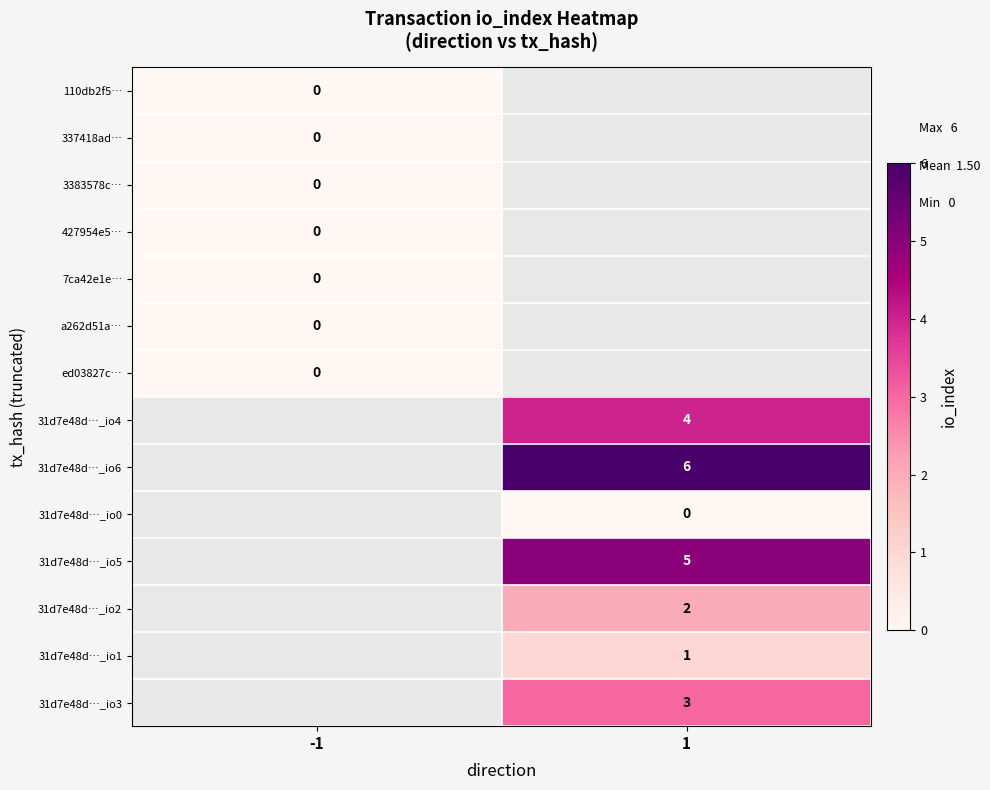

Is the value of 31d7e48d…_io3 at 1 greater than the value of 427954e5… at -1?

Yes